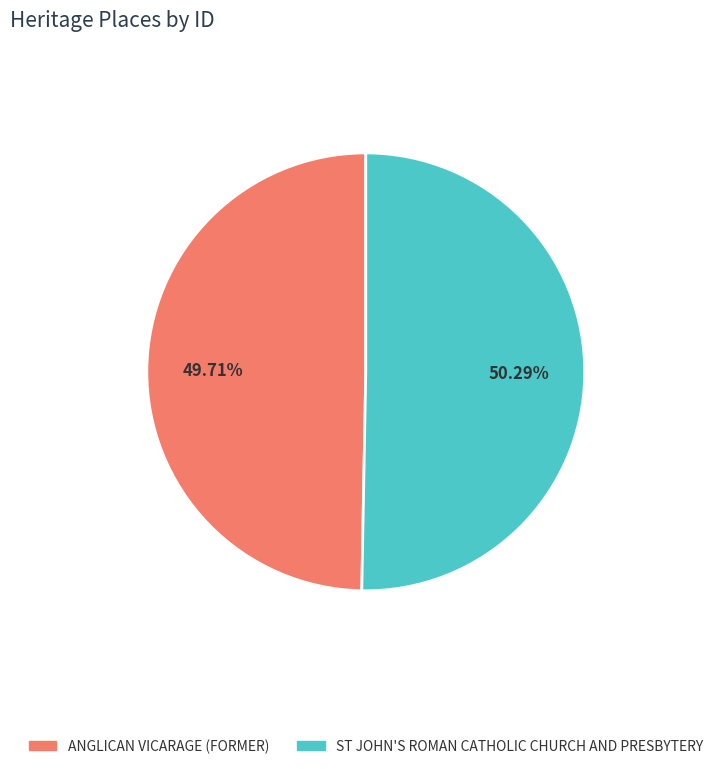

What percentage is NOT represented by ST JOHN'S ROMAN CATHOLIC CHURCH AND PRESBYTERY?

49.7%